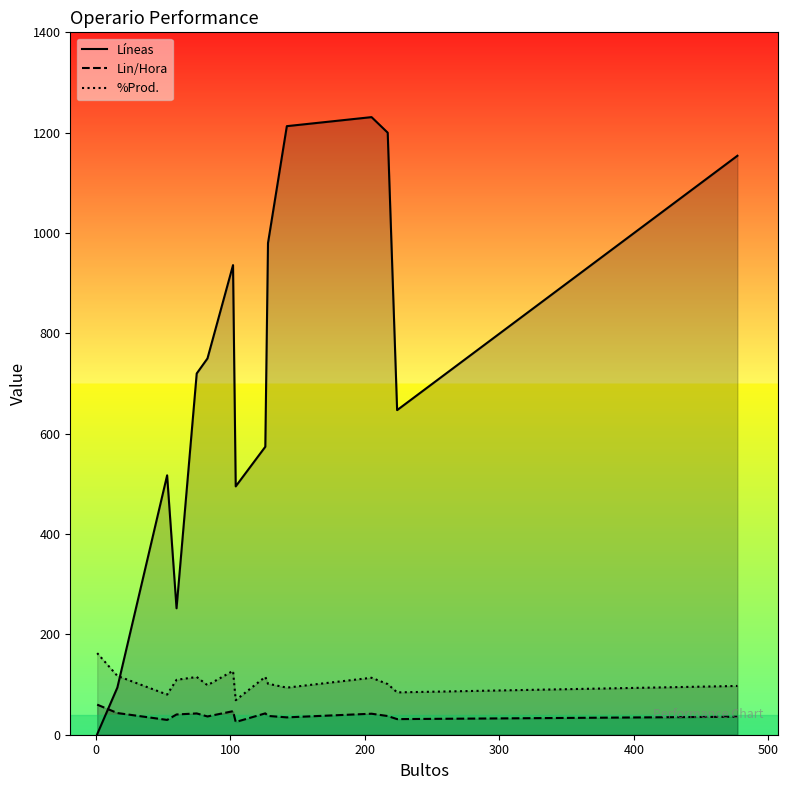

List the series in order of their peak value, lowest first.

Lin/Hora, %Prod., Líneas